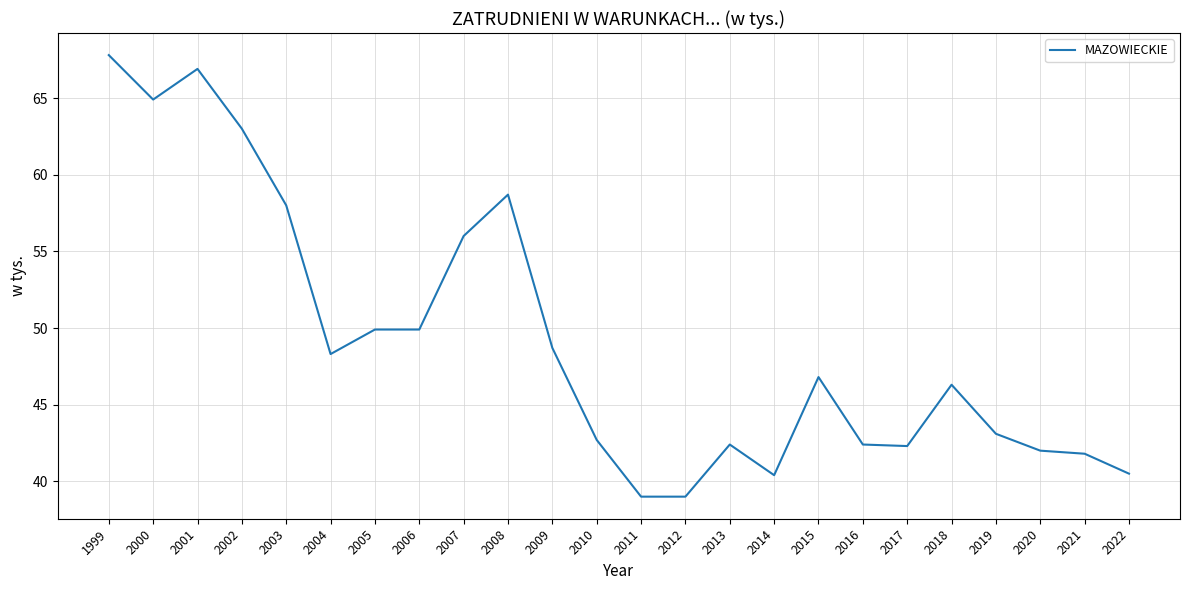

True or false: the data has more than 2 interior local peaks.

True